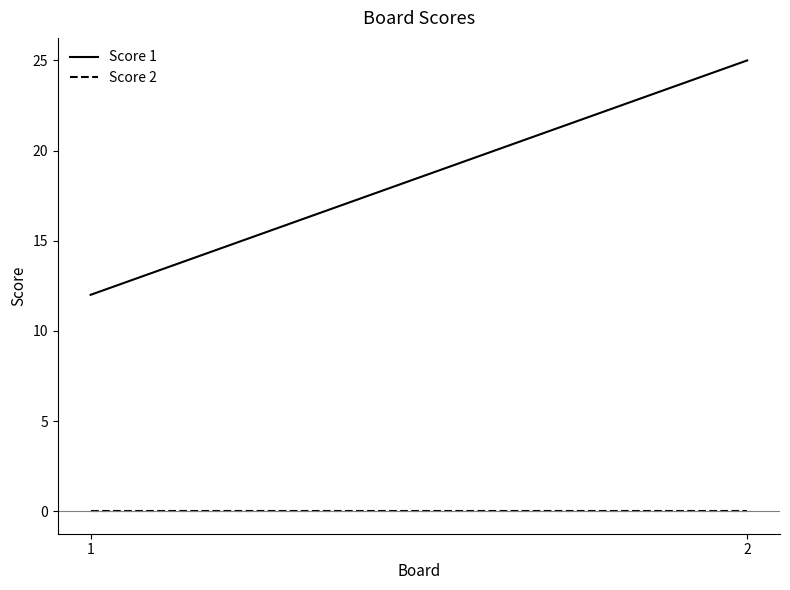

Reading right to left, what are all the values shown in this chart?

Score 1: 25	12
Score 2: 0	0